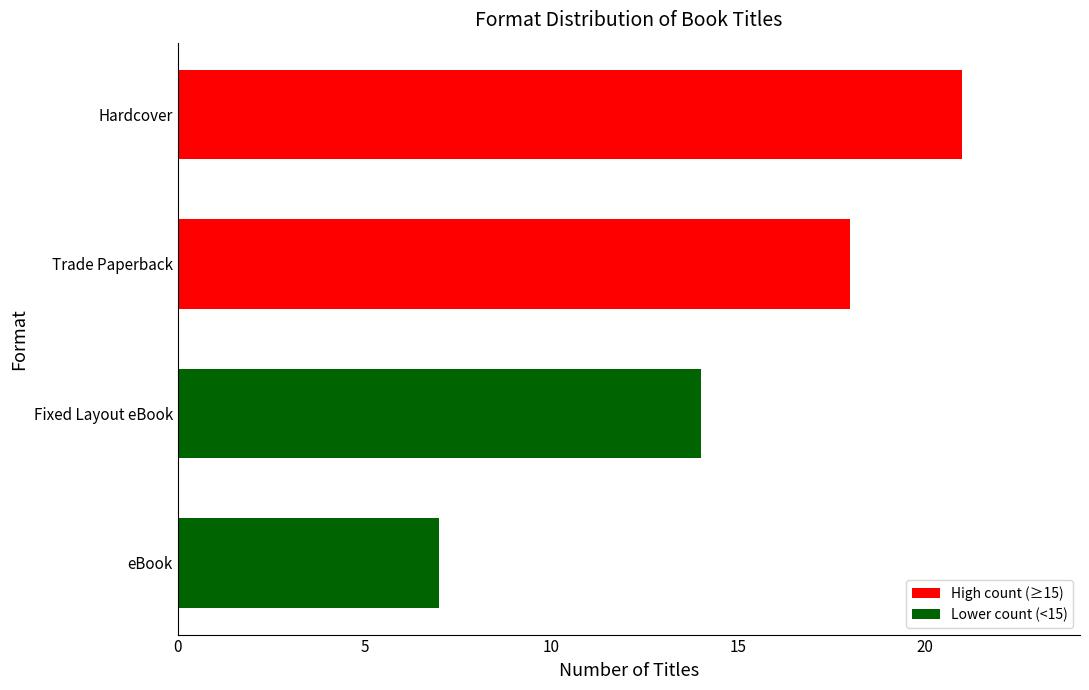

Rank the categories by value from lowest to highest.

eBook, Fixed Layout eBook, Trade Paperback, Hardcover